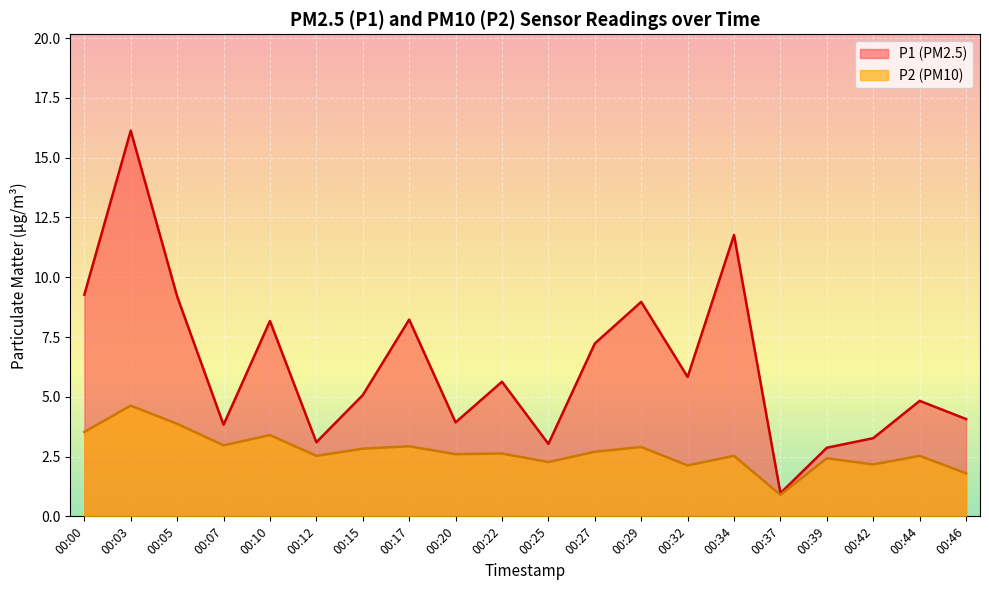

Does the chart display data point markers on the line(s)?

No